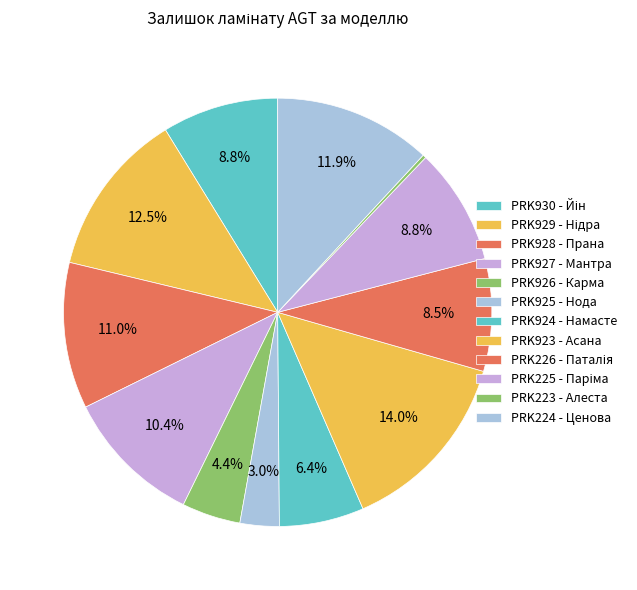

What portion of the pie excludes PRK226 - Паталія?

91.5%